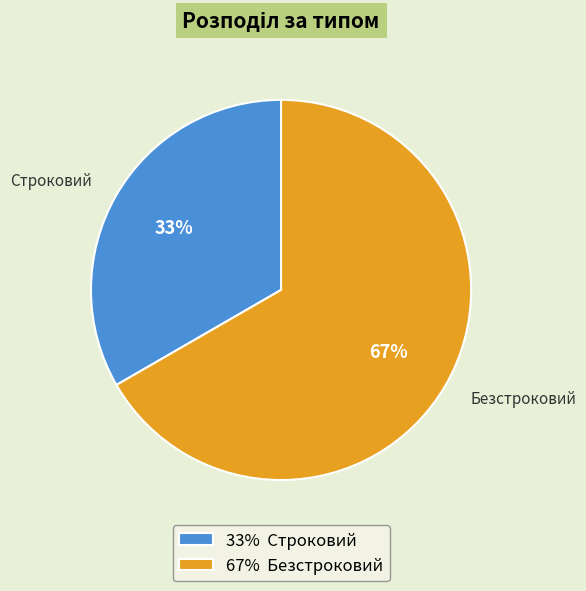

Rank the categories by value from lowest to highest.

Строковий, Безстроковий